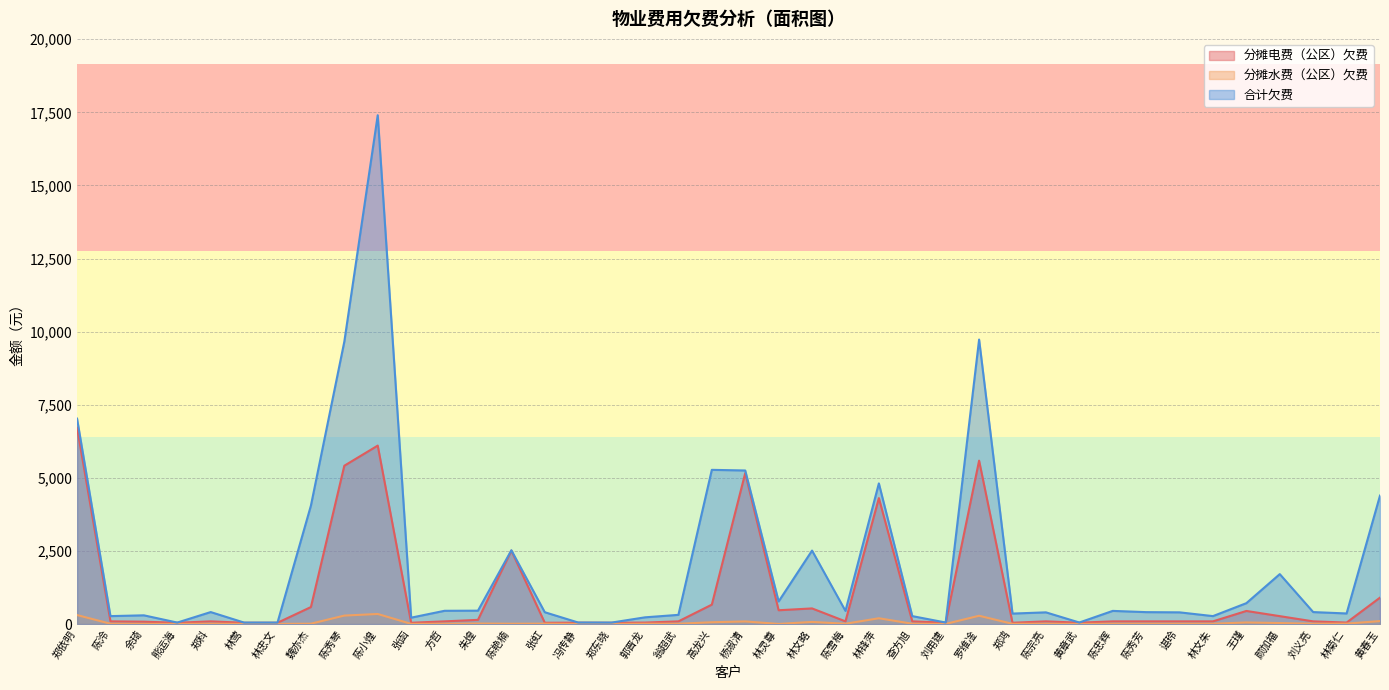

The 分摊水费（公区）欠费 series shows 4.1 at 熊运海. True or false?

False